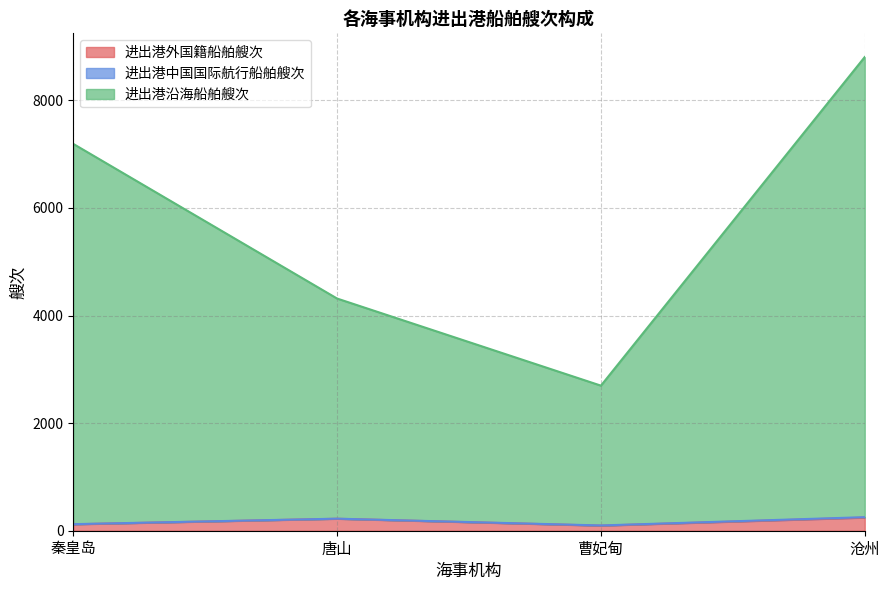

At which label is 进出港外国籍船舶艘次 closest to 169?

秦皇岛